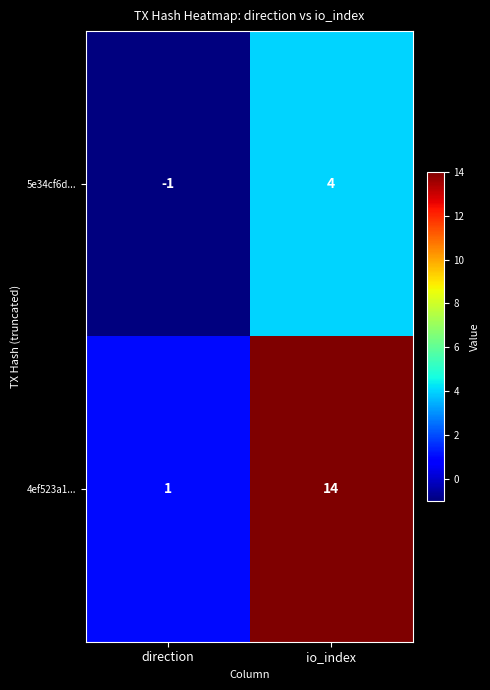

What is the total value across all series at io_index?

18